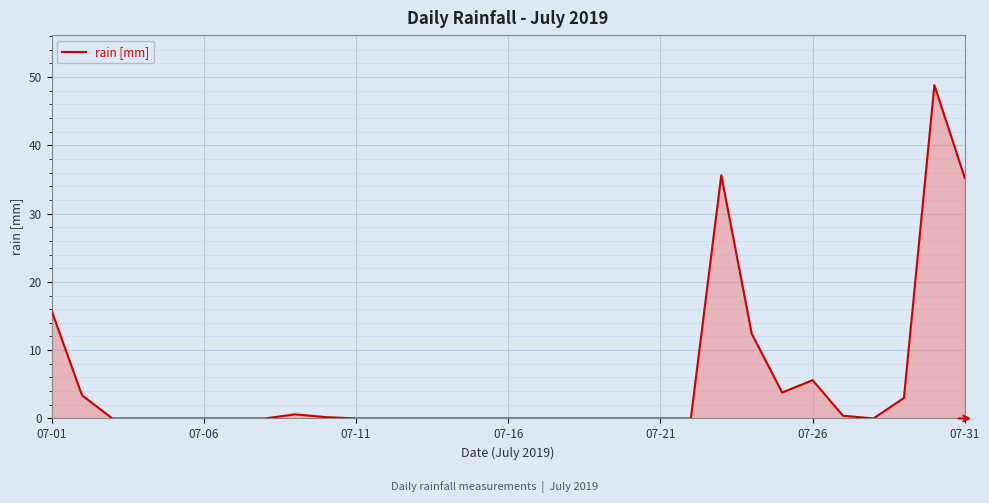

What is the difference between the maximum and minimum values?

48.8